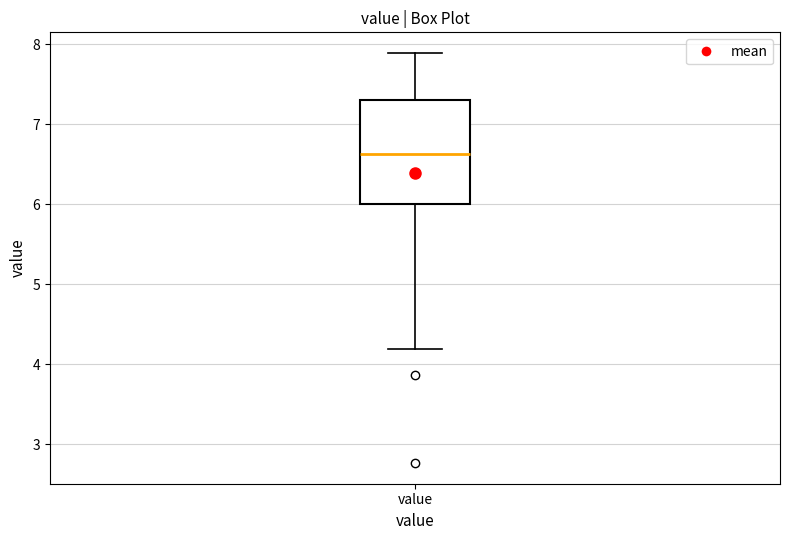

Transcribe this box plot: give where the median line is, the range the box spans, and where the two whiskers end, as read against the y-axis. The values are not printed on the chart, so give them approximately, as read against the axis.

median 6.6, box 6.0 to 7.3, whiskers 4.2 to 7.9